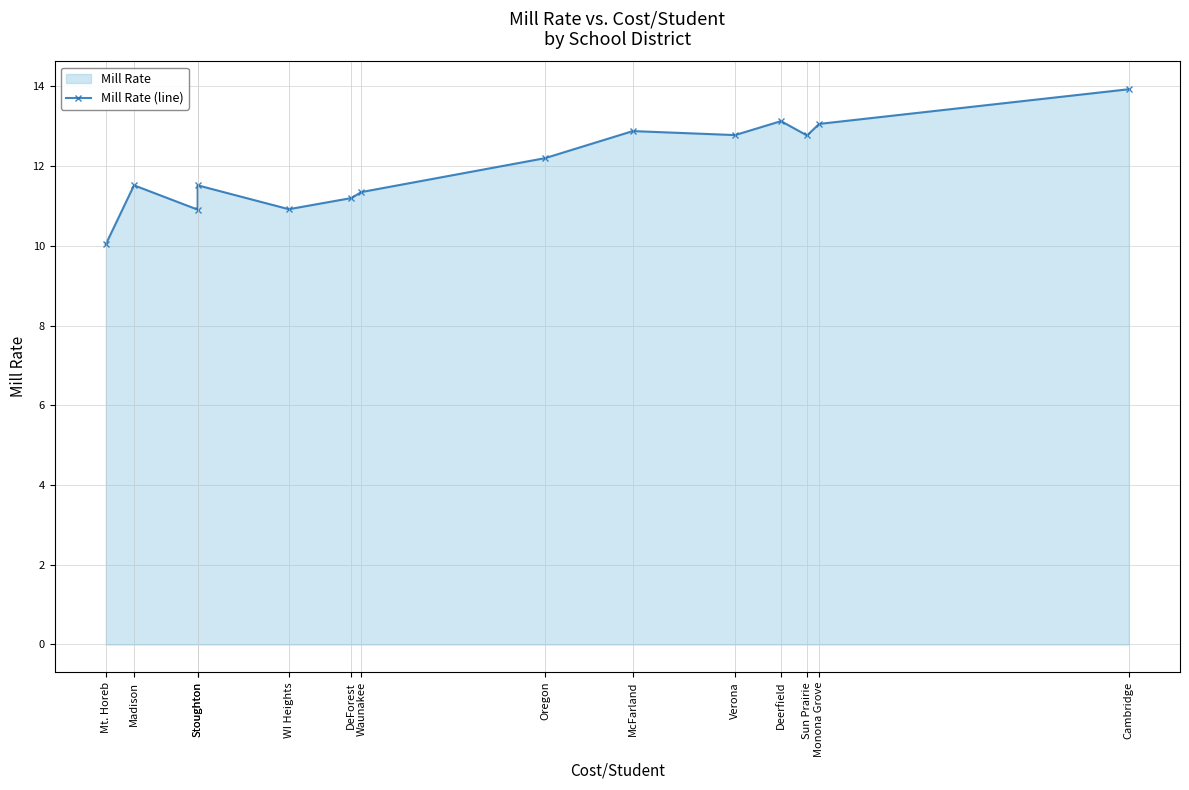

List the labels in order of value, smallest first.

Mt. Horeb, Stoughton, WI Heights, DeForest, Waunakee, Madison, Stoughton, Oregon, Sun Prairie, Verona, McFarland, Monona Grove, Deerfield, Cambridge